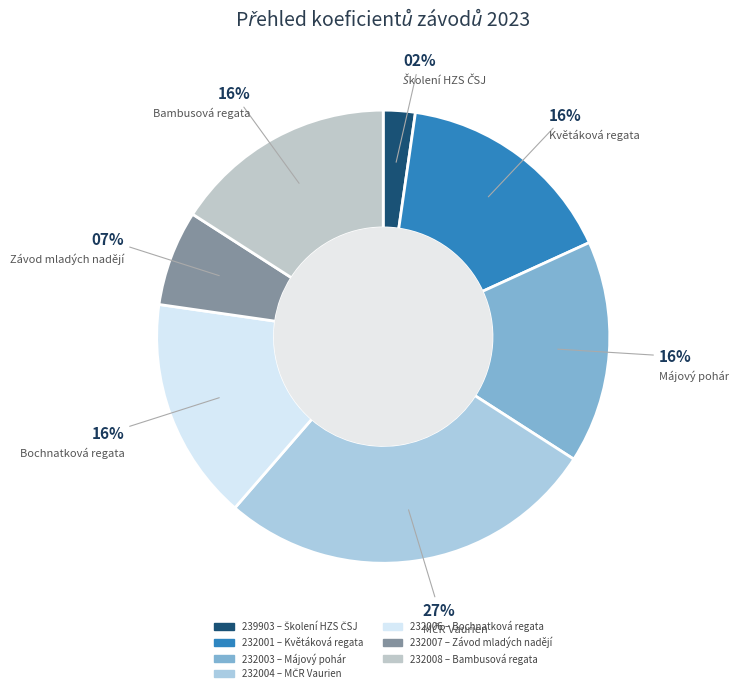

What percentage is the 232004 slice, to the nearest percent?

27%